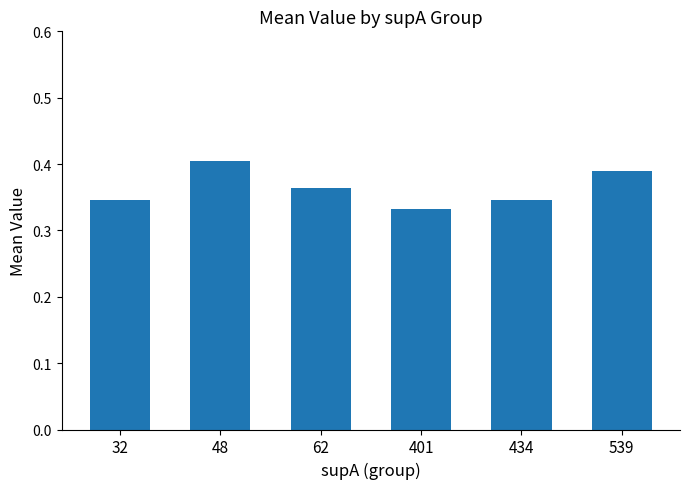

Which has a higher value, 32 or 62?

62